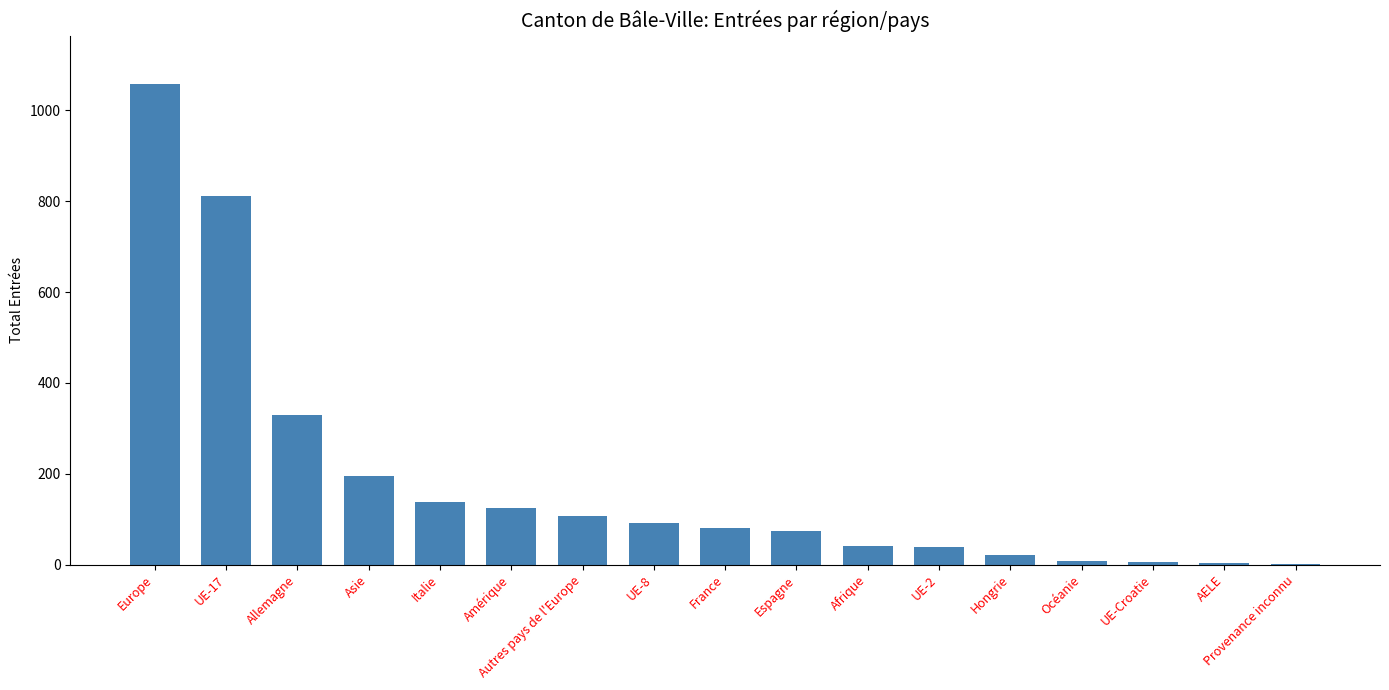

Are the bars horizontal?

No